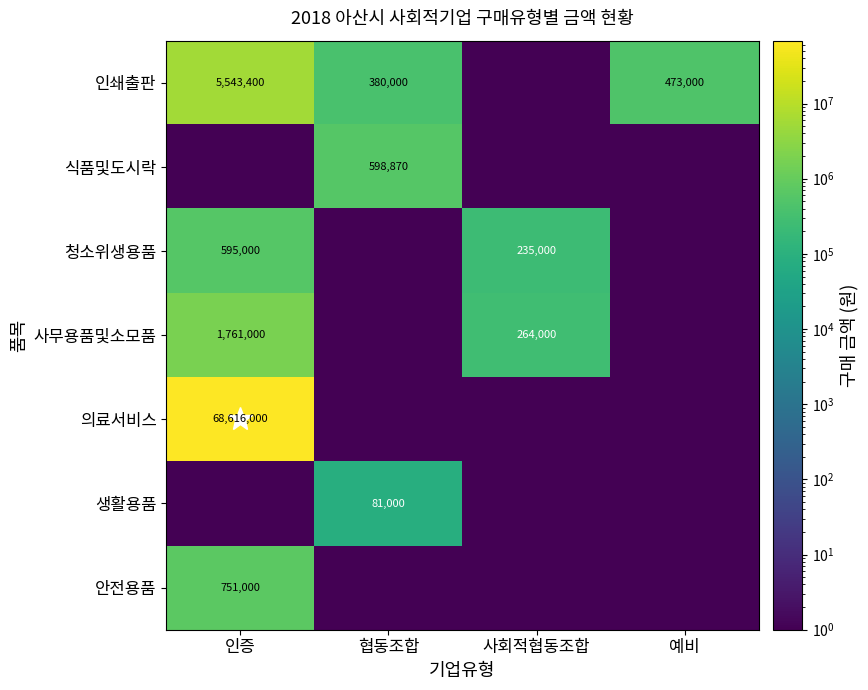

The 식품및도시락 series shows 598870 at 협동조합. True or false?

True